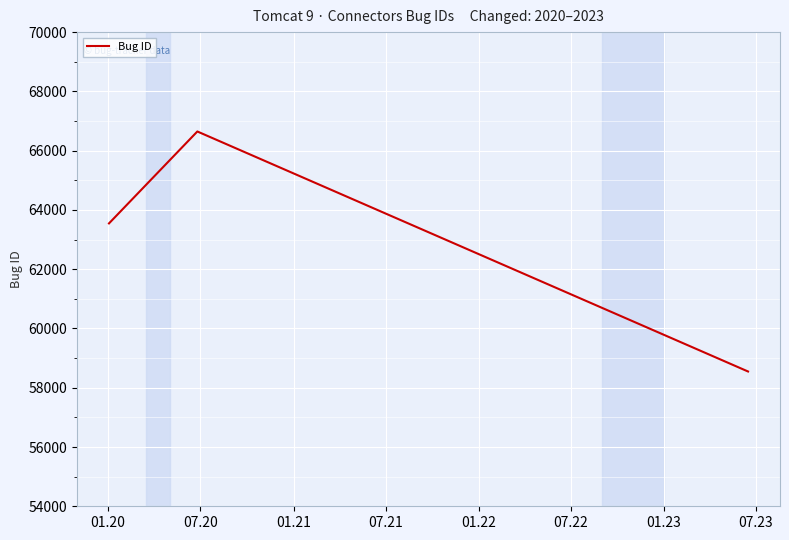

What is the average value?

62913